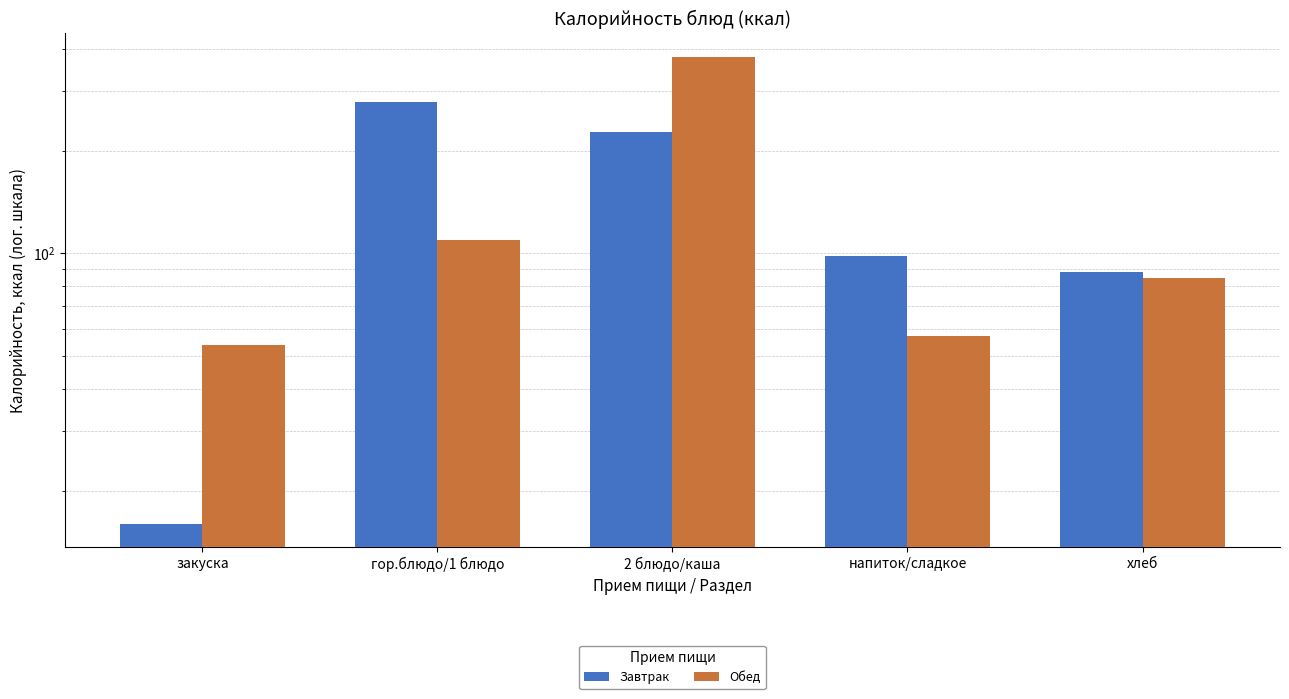

Rank the series by their average value, from lowest to highest.

Обед, Завтрак